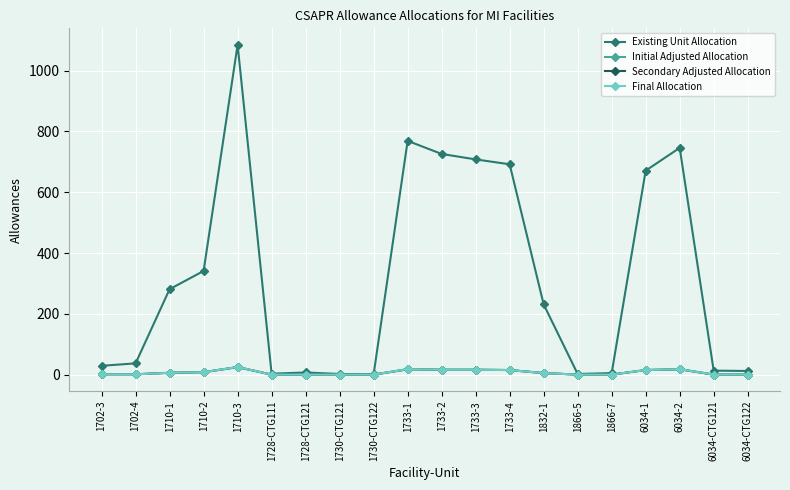

True or false: Initial Adjusted Allocation and Secondary Adjusted Allocation intersect in this chart.

False